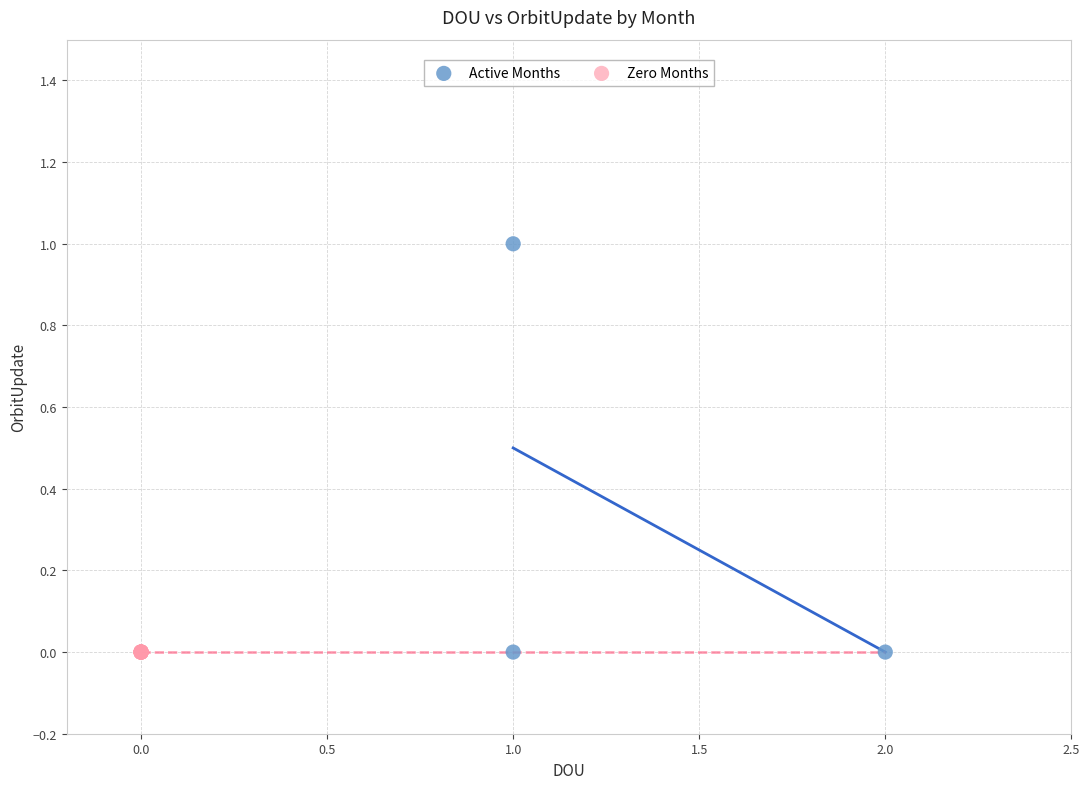

Which series contains the highest Y value?

Active Months